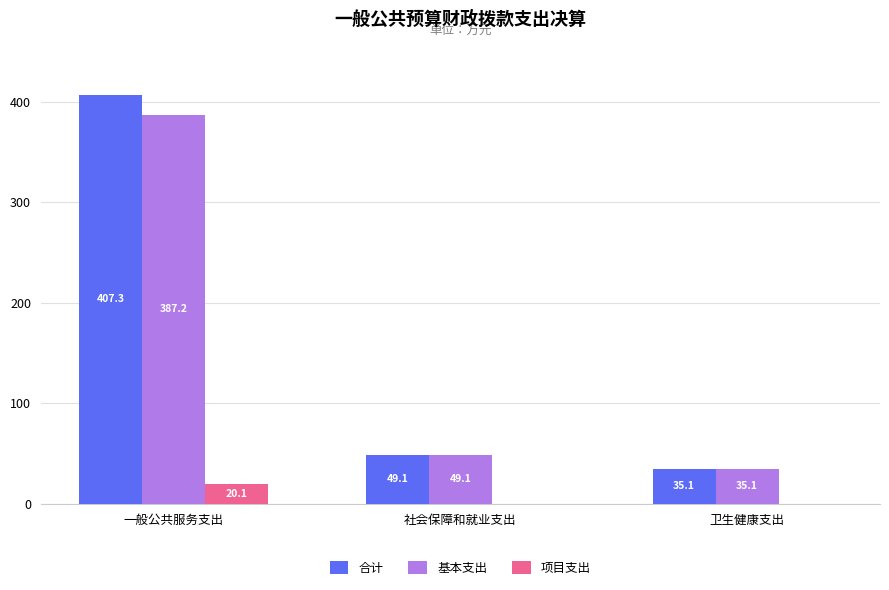

What is the approximate value of 合计 at 卫生健康支出?

35.1